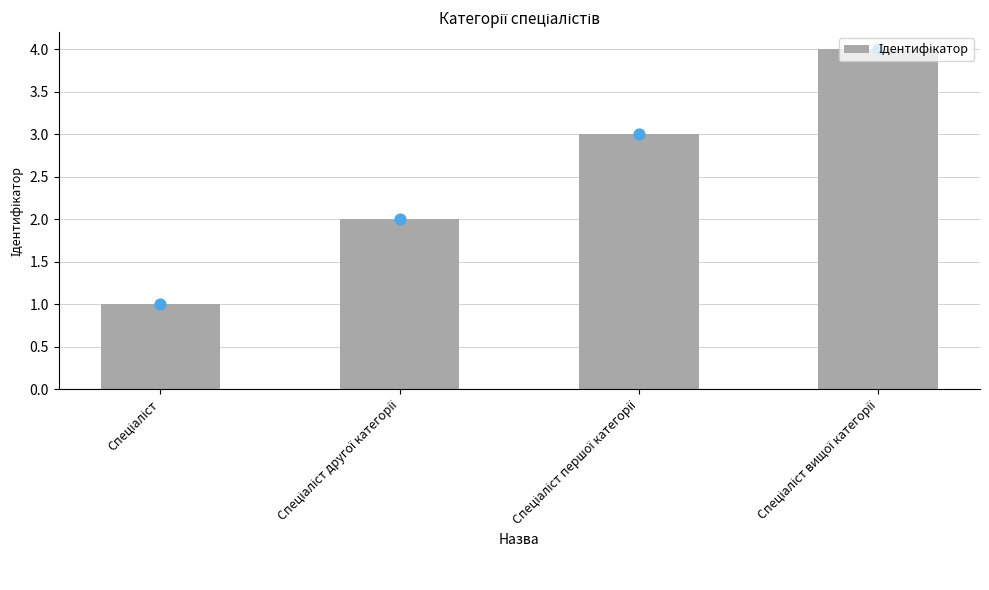

What is the change in value from Спеціаліст першої категорії to Спеціаліст вищої категорії?

+1